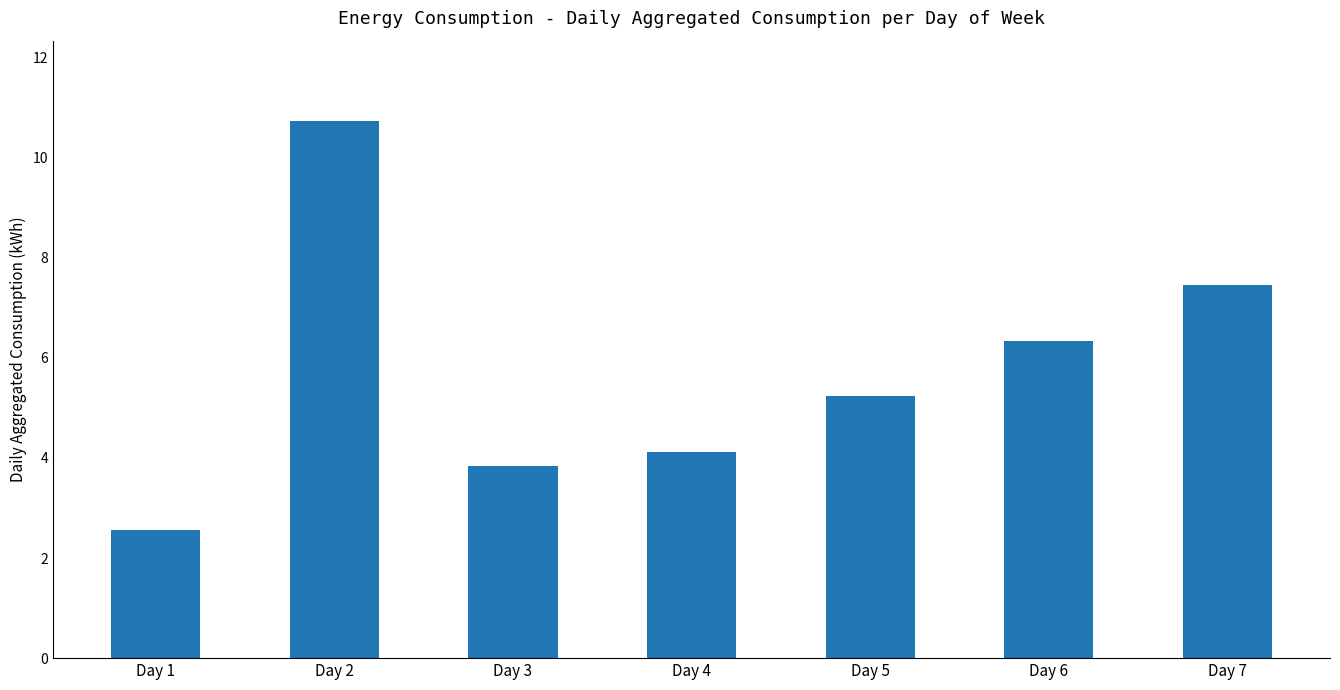

Where does the data first go above 5?

Day 2